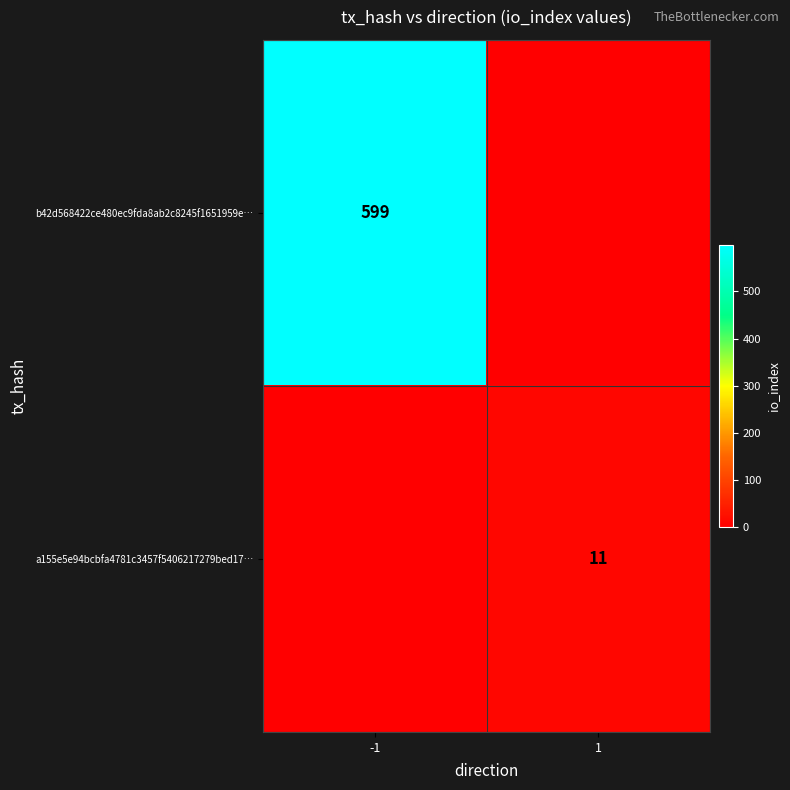

The a155e5e94bcbfa4781c3457f5406217279bed17… series shows 7 at 1. True or false?

False